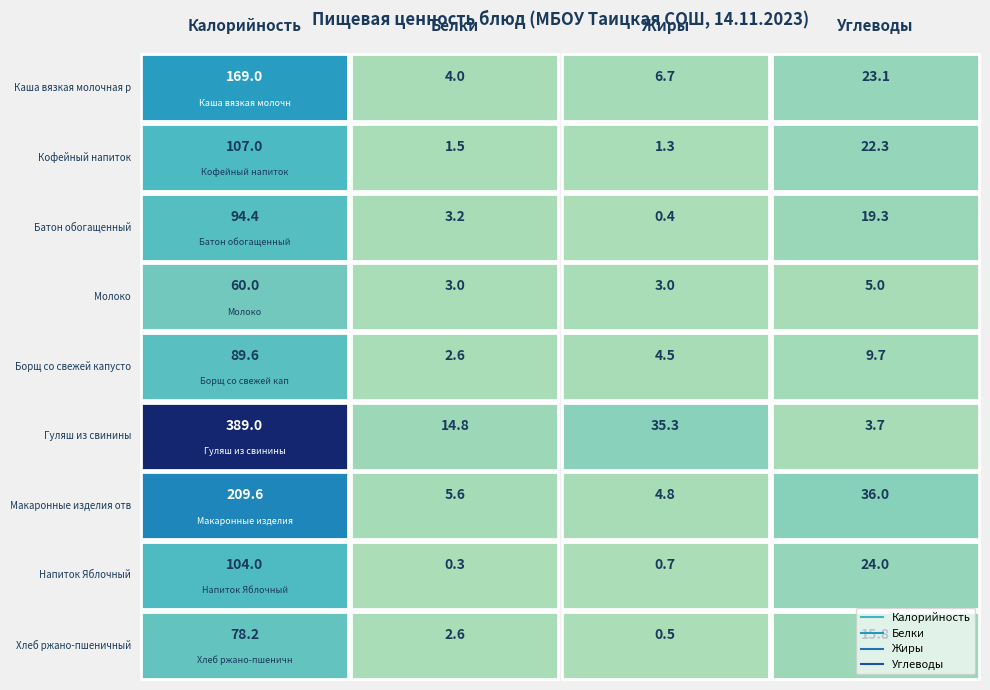

What is the total value across all series at Жиры?

57.2